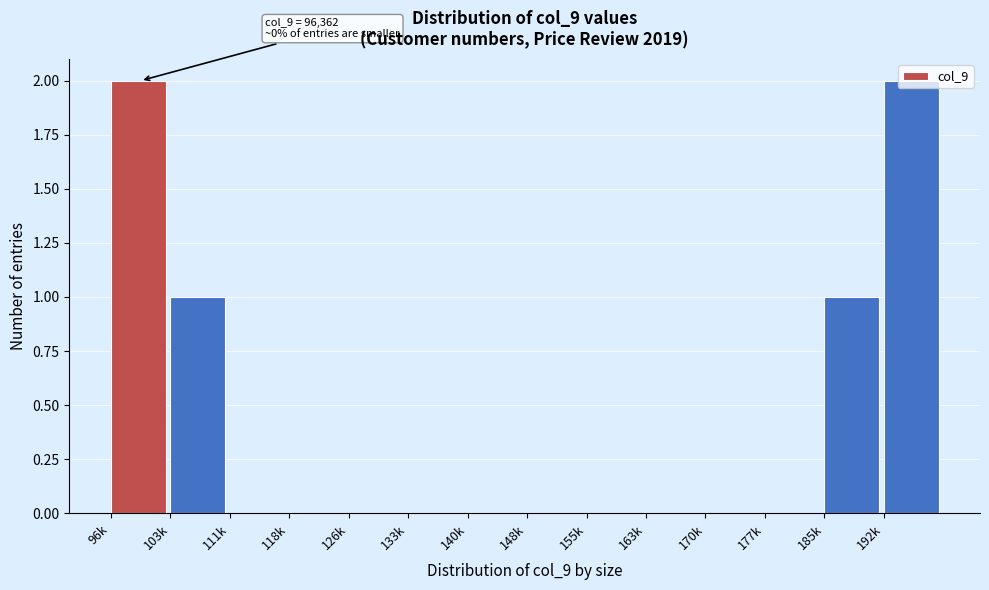

What is the change in value from 118k to 185k?

+1